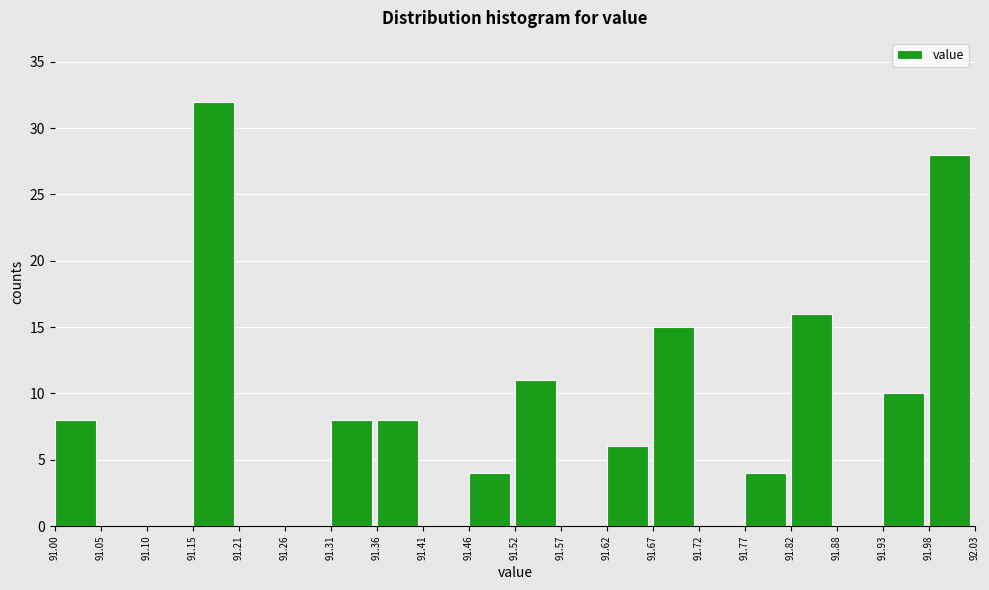

Reading left to right, list every bar in this chart as the range it spans on the x-axis followed by its height. The values are not printed on the chart, so give them approximately, as read against the axis.

91.00 to 91.05: 8
91.05 to 91.10: 0
91.10 to 91.15: 0
91.15 to 91.21: 32
91.21 to 91.26: 0
91.26 to 91.31: 0
91.31 to 91.36: 8
91.36 to 91.41: 8
91.41 to 91.46: 0
91.46 to 91.52: 4
91.52 to 91.57: 11
91.57 to 91.62: 0
91.62 to 91.67: 6
91.67 to 91.72: 15
91.72 to 91.77: 0
91.77 to 91.82: 4
91.82 to 91.88: 16
91.88 to 91.93: 0
91.93 to 91.98: 10
91.98 to 92.03: 28